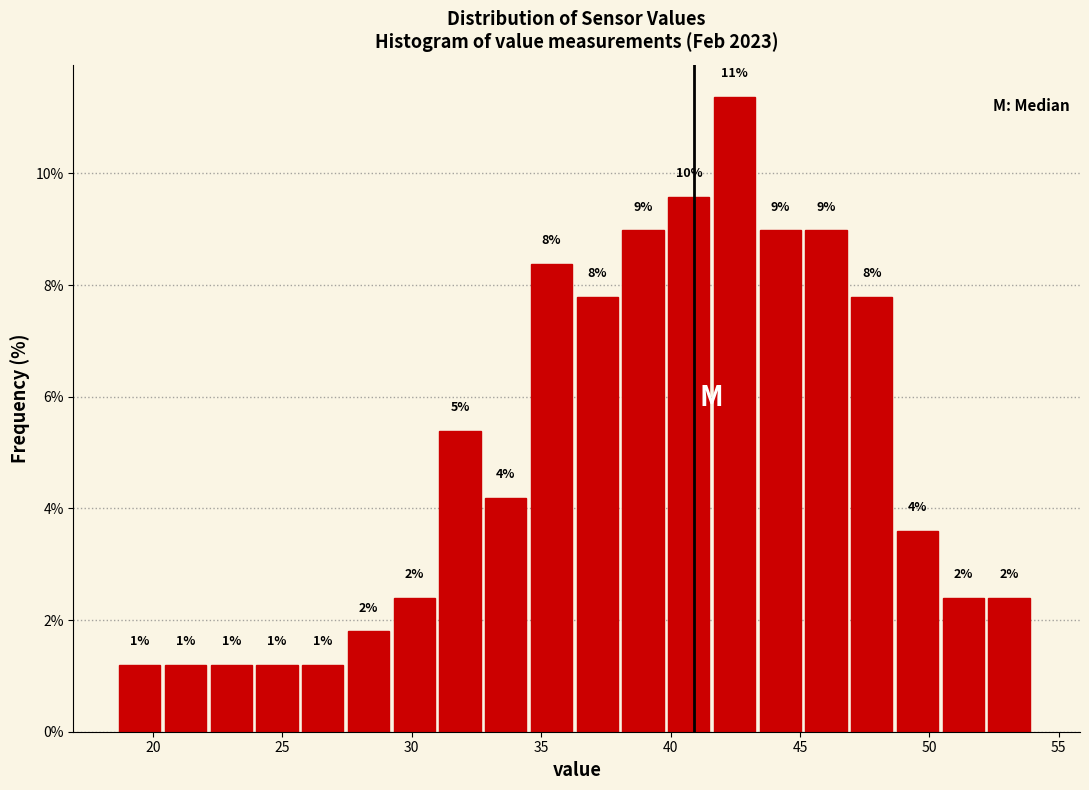

Read against the x-axis, roughly where is the centre of the tallest bar?

42.5